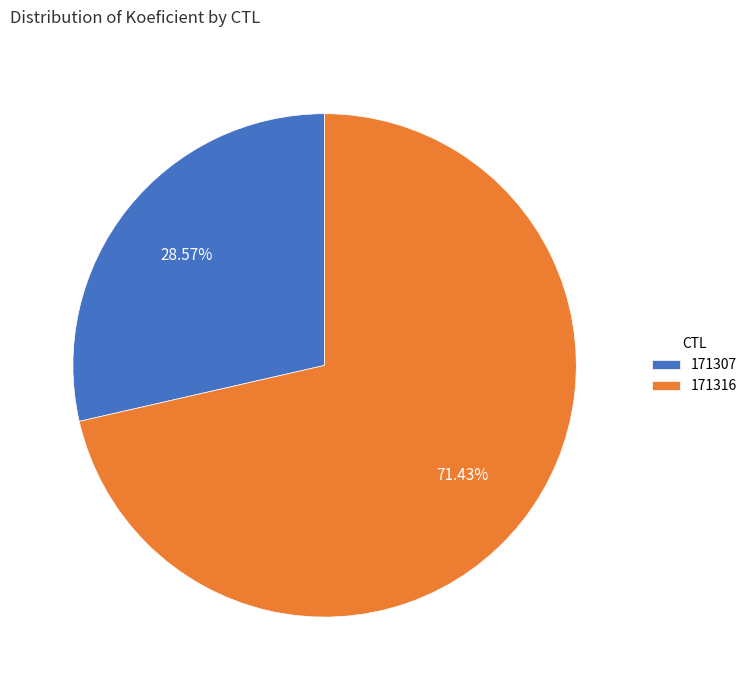

True or false: 171316 accounts for 71% of the total.

True